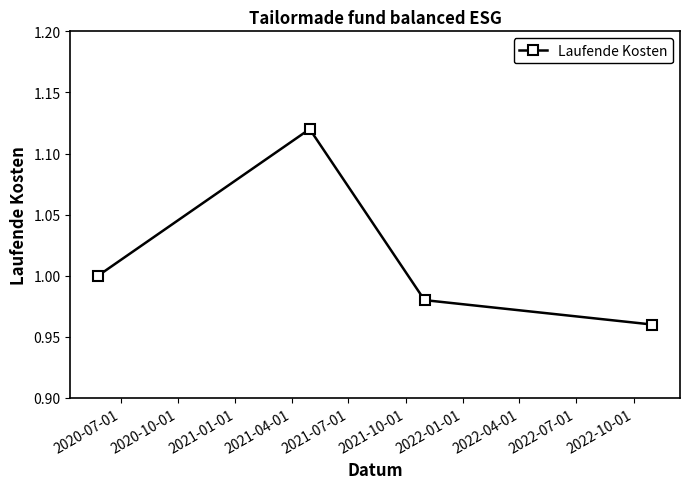

True or false: the data has more than 1 interior local peaks.

False